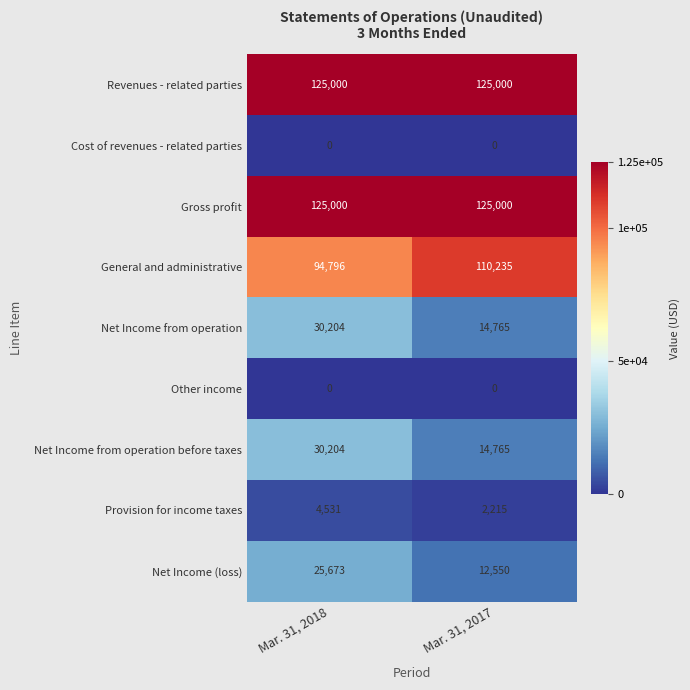

What is the total value across all series at Mar. 31, 2018?

435408